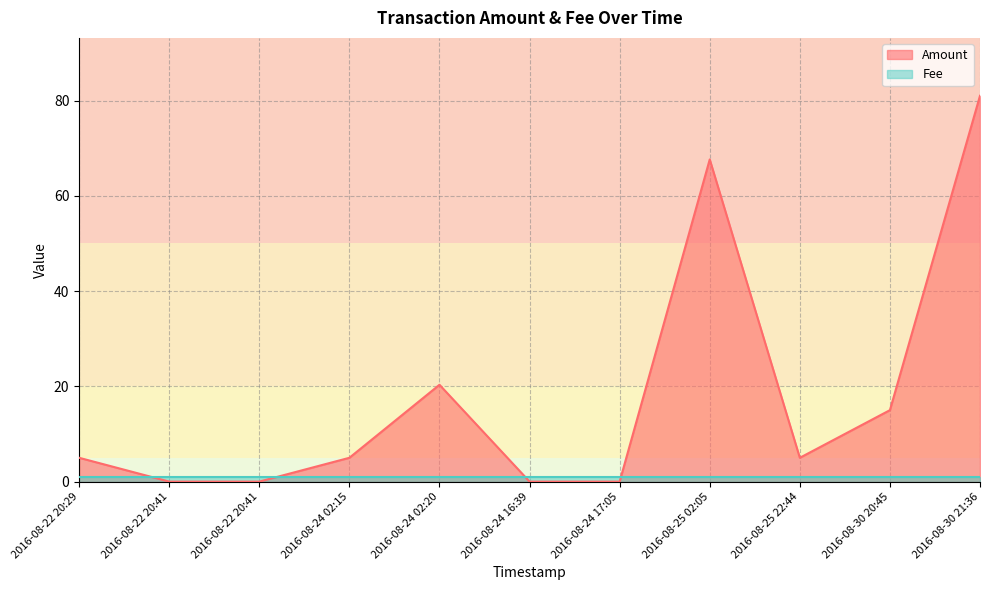

How many categories are shown in the chart?

11